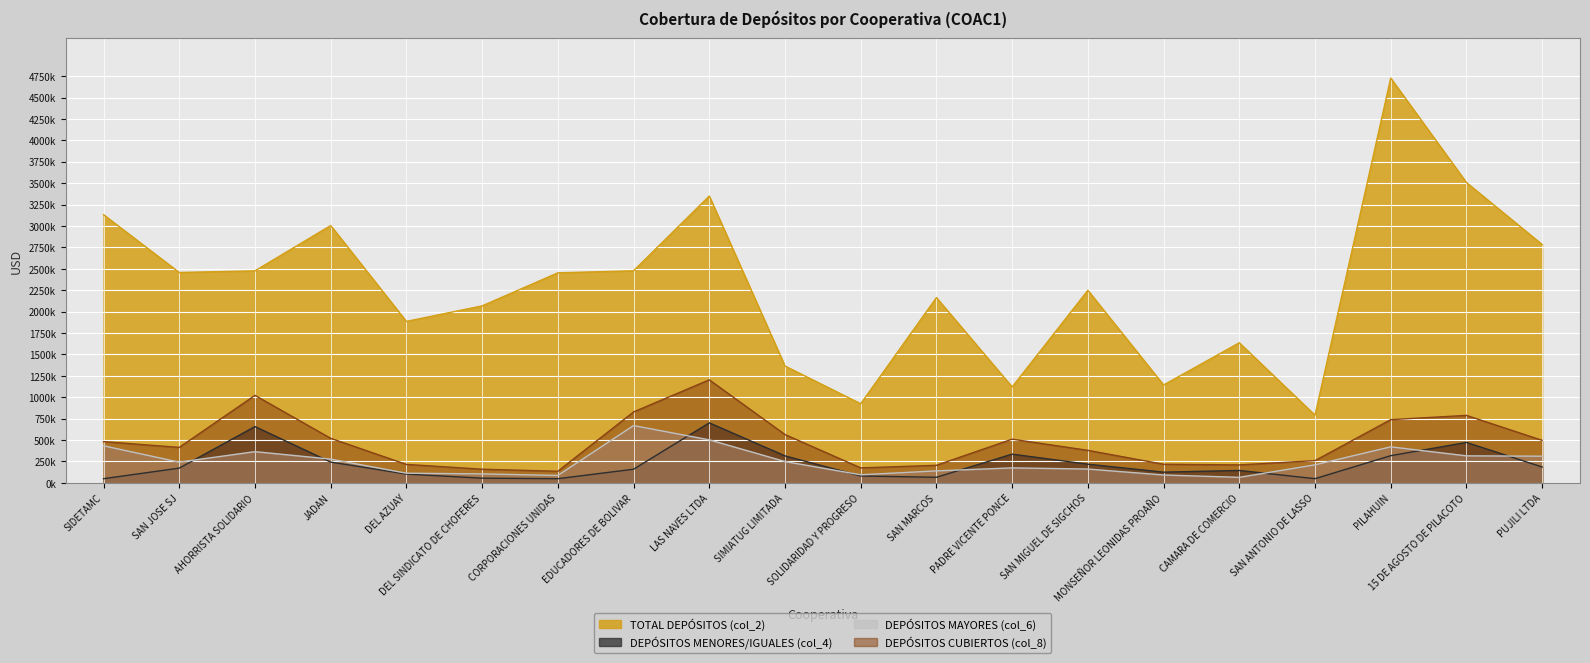

The DEPÓSITOS CUBIERTOS (col_8) series shows 223799.0 at CORPORACIONES UNIDAS. True or false?

False